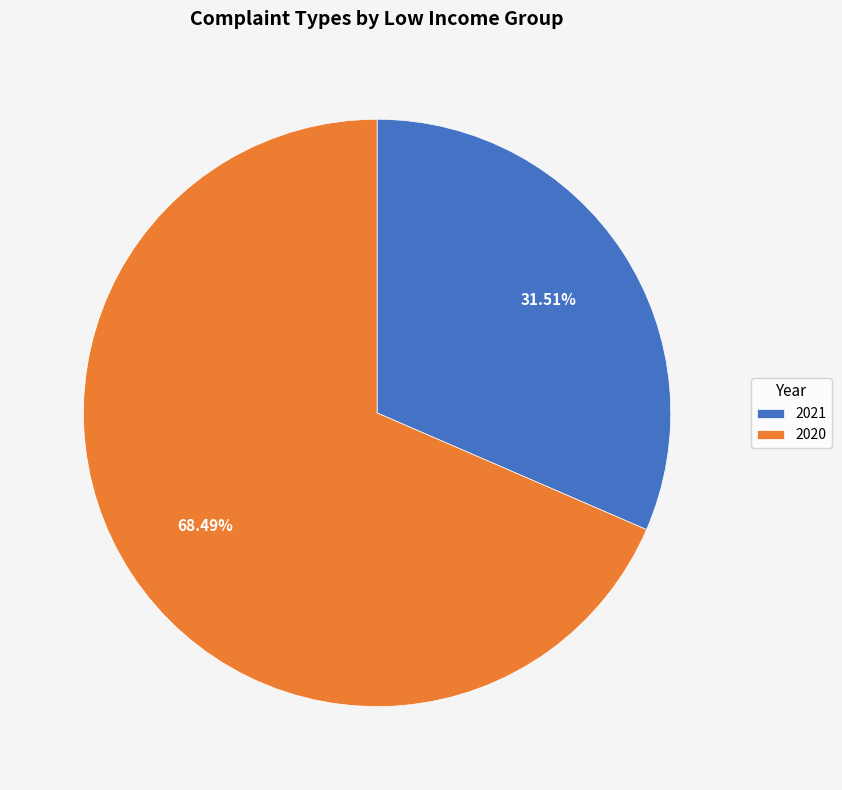

What is the largest slice in the pie chart?

2020